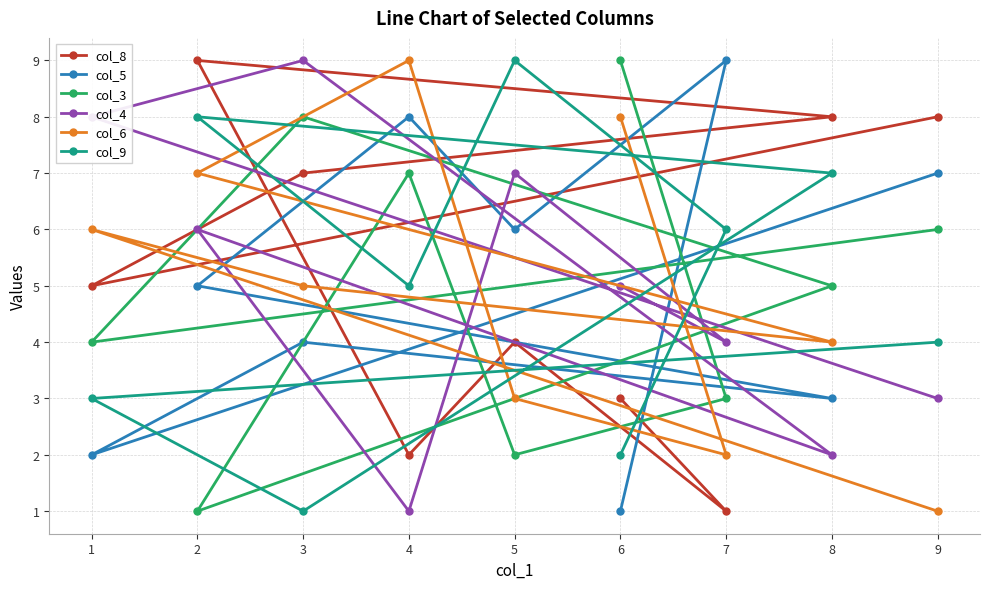

What is the average value of the col_9 series?

5